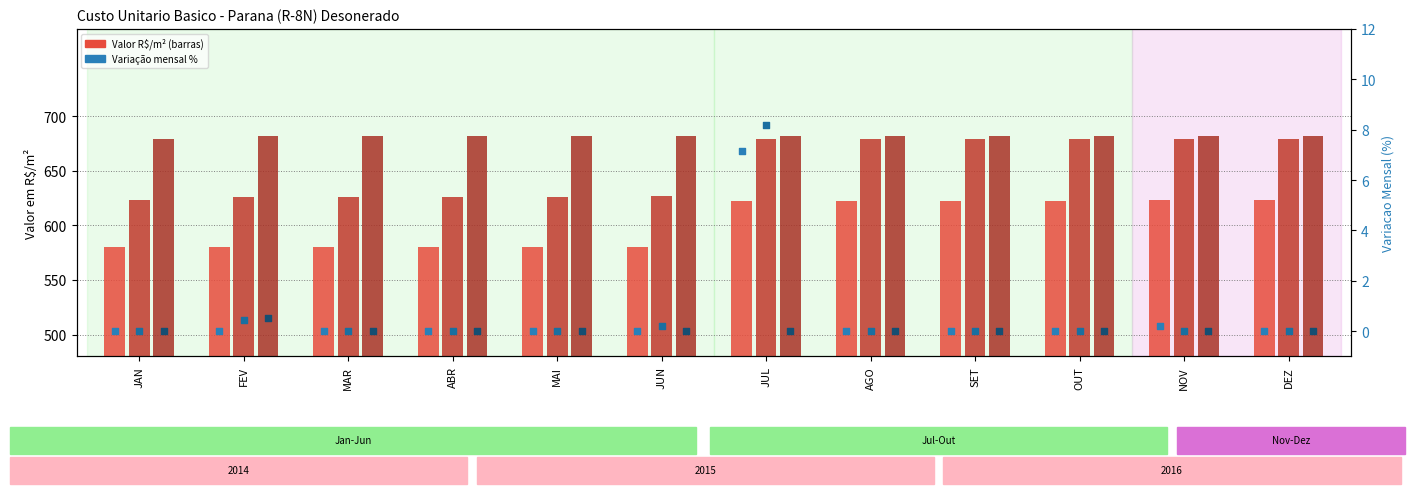

Is the value of Var% 2016 at FEV greater than the value of Var% 2014 at JUL?

No